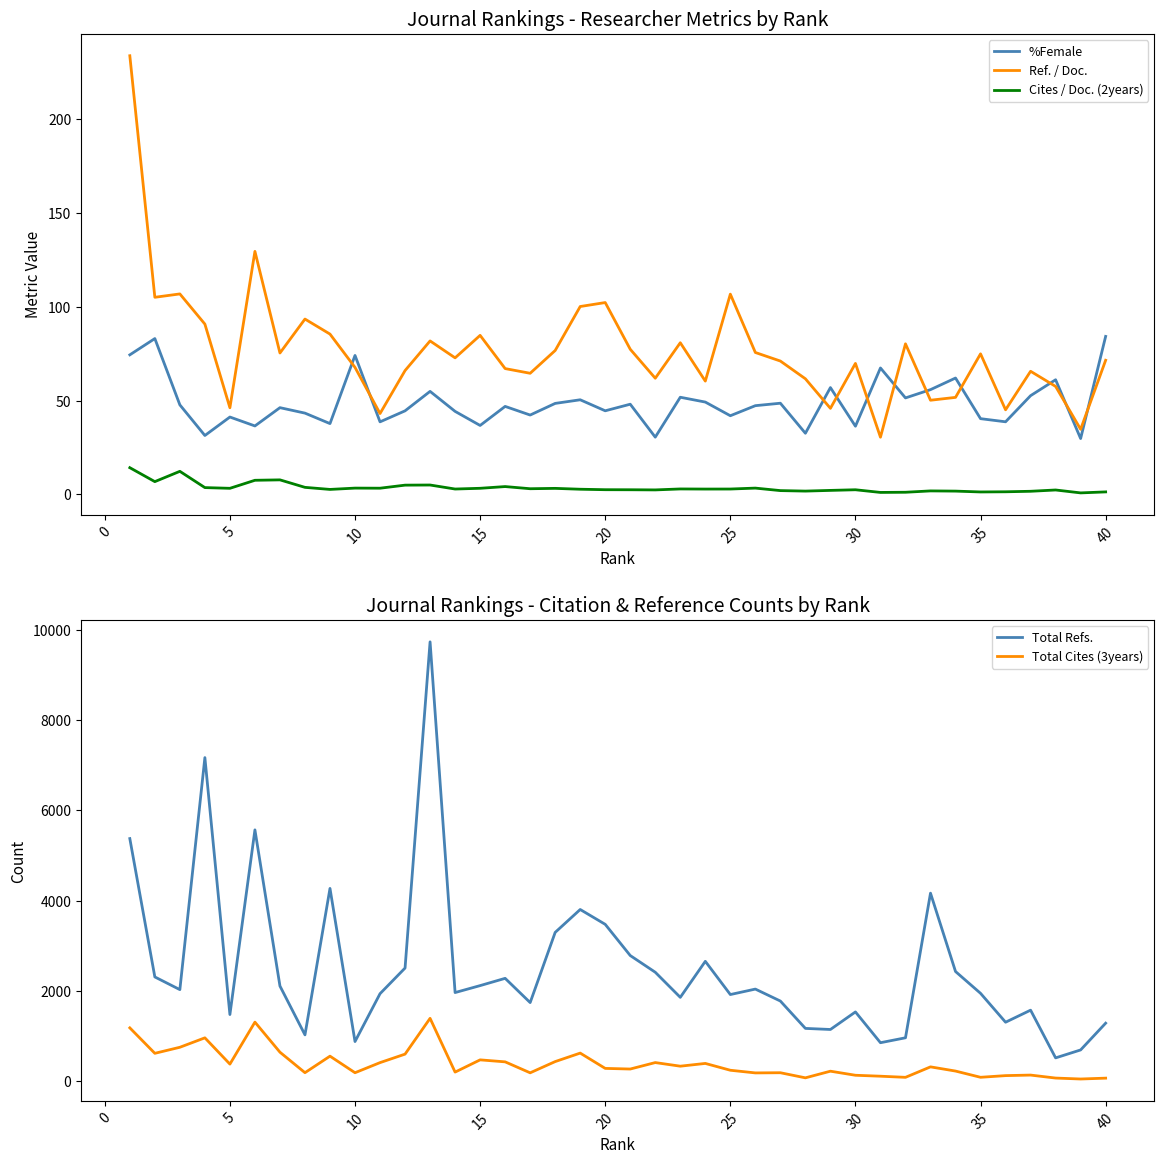

Which series has the largest total across all categories?

Total Refs.